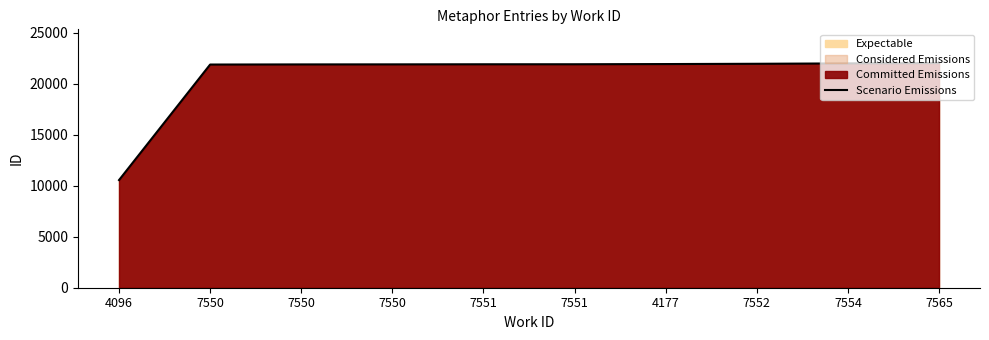

What is the maximum value shown in the chart?

22014